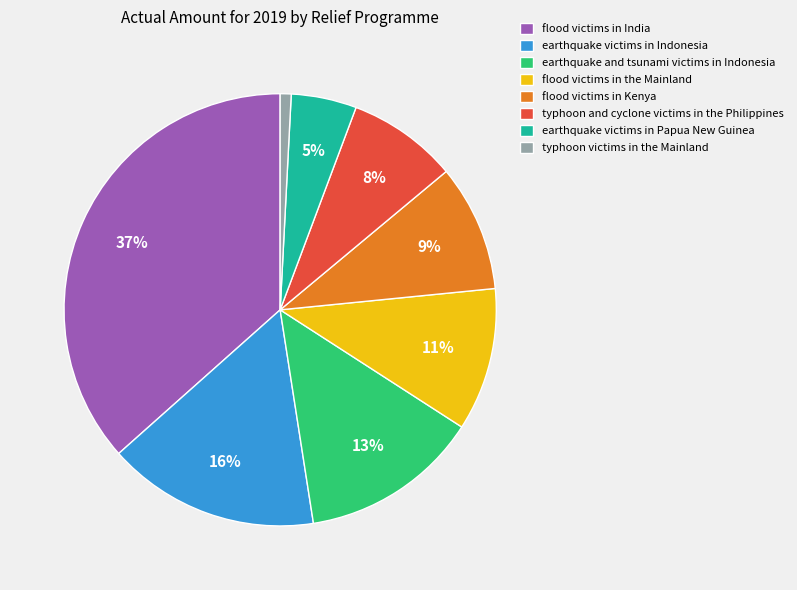

Which slice is the largest?

flood victims in India